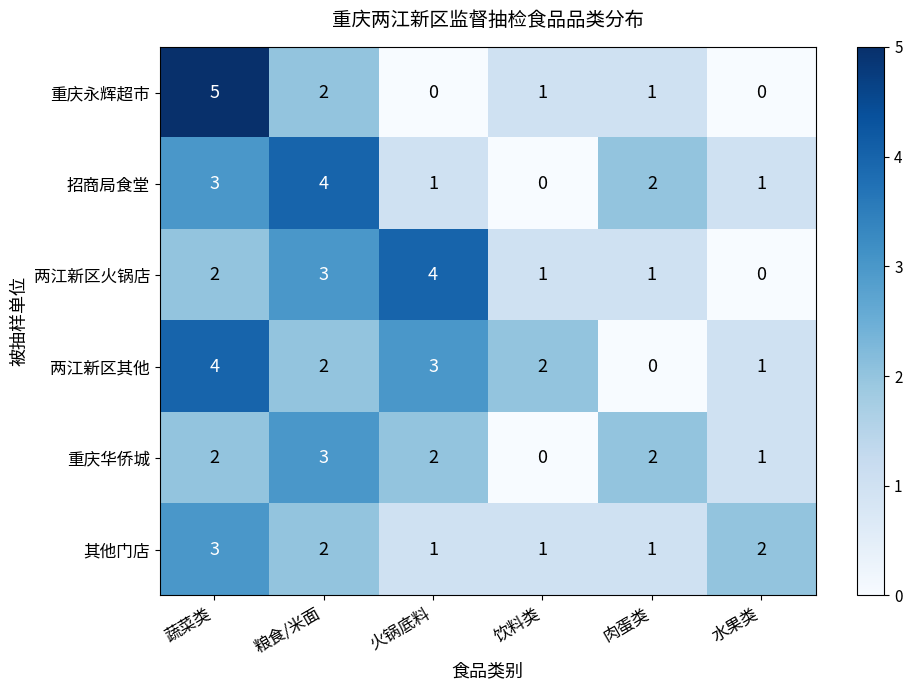

Which series has the largest total across all categories?

两江新区其他